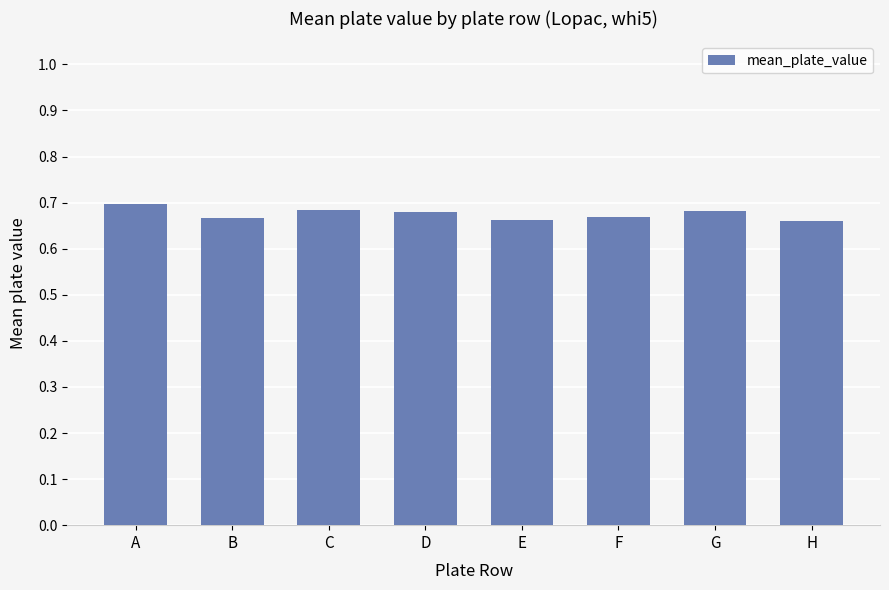

The value at A is 0.3. True or false?

False